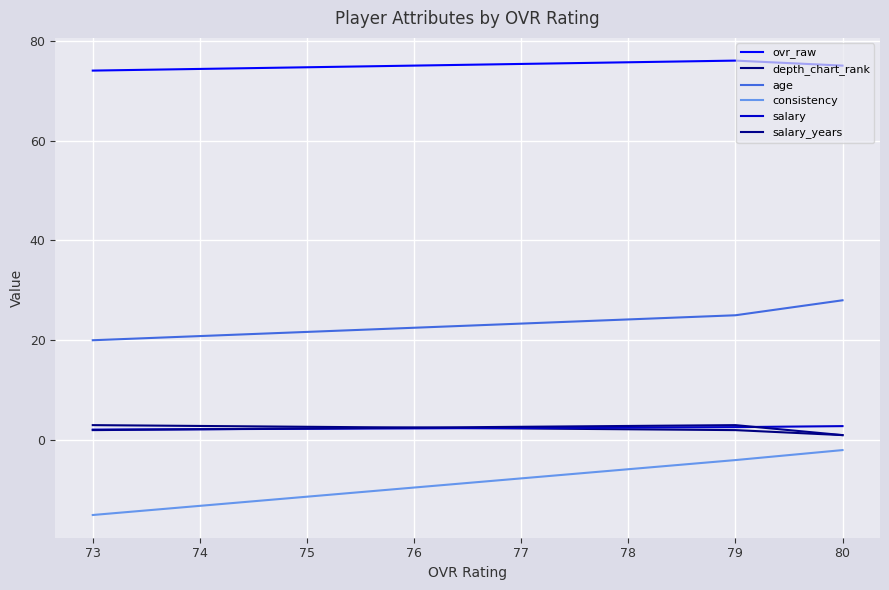

At how many categories does at least one series exceed 32?

3